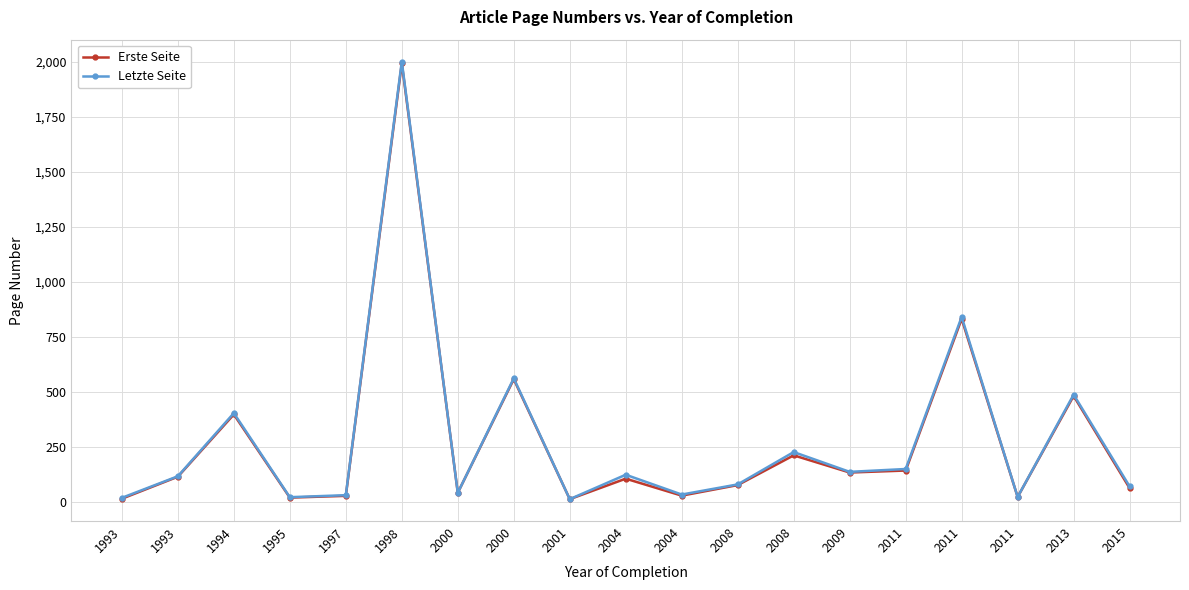

Where is the first local minimum for Erste Seite?

1995